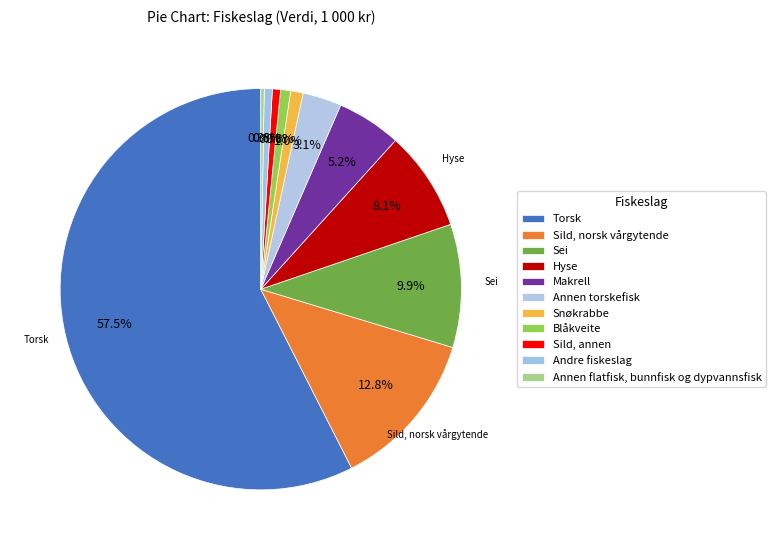

What percentage is NOT represented by Sild, annen?

99.3%